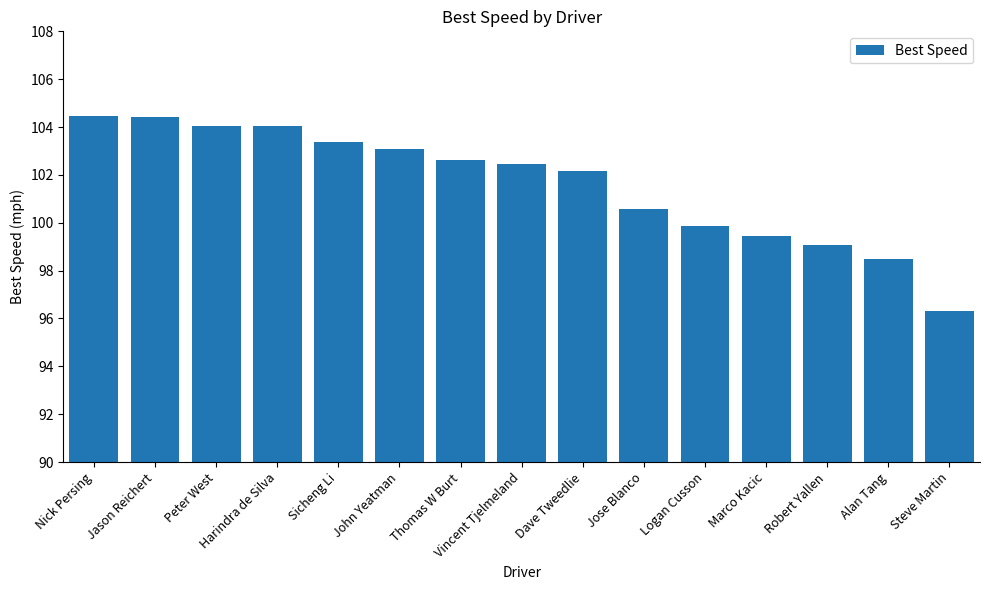

What is the difference between the values at Jason Reichert and Peter West?

0.4